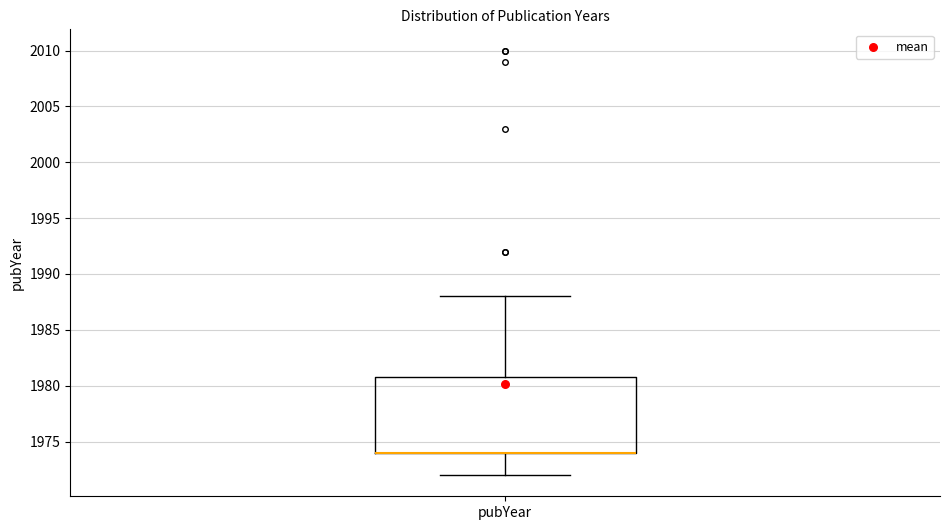

Transcribe this box plot: give where the median line is, the range the box spans, and where the two whiskers end, as read against the y-axis. The values are not printed on the chart, so give them approximately, as read against the axis.

median 1974 (drawn on the box's lower edge), box 1974 to 1981, whiskers 1972 to 1988